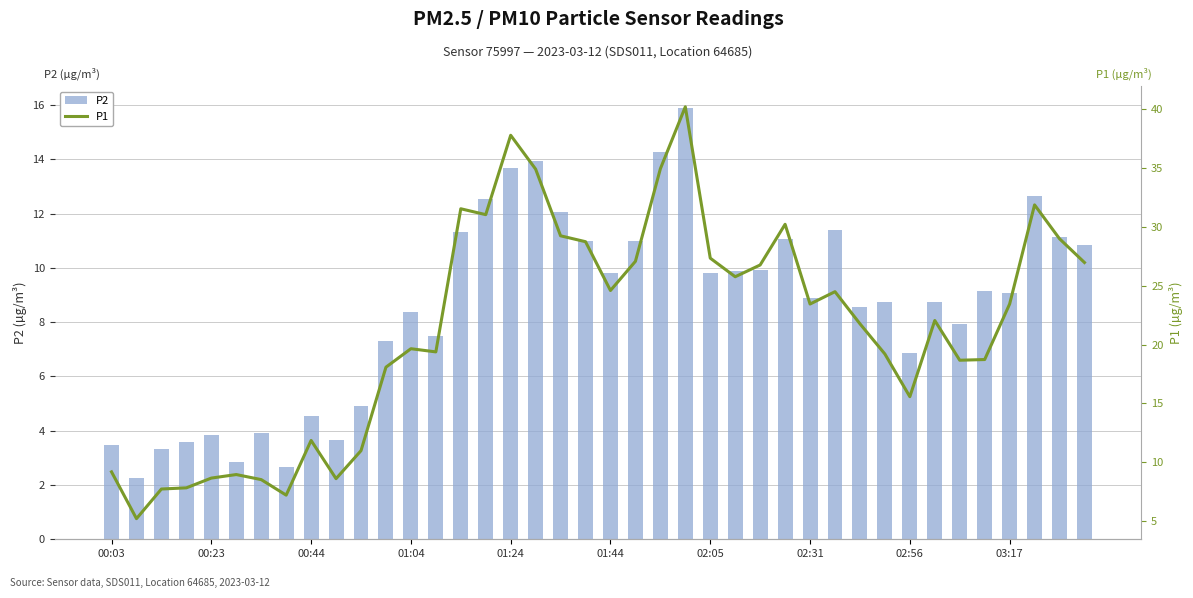

What are all the series names shown in the legend?

P2, P1